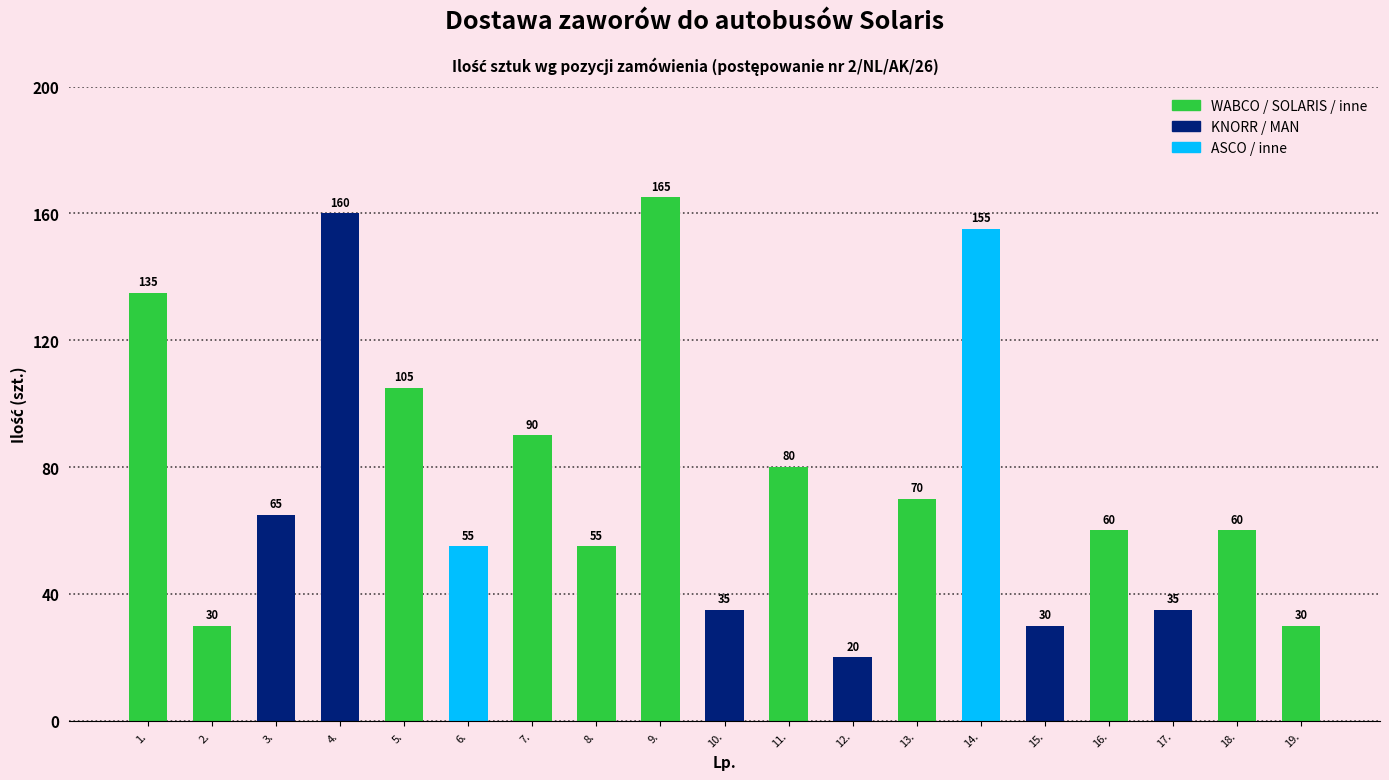

Reading left to right, extract all data points from this chart.

1.=135	2.=30	3.=65	4.=160	5.=105	6.=55	7.=90	8.=55	9.=165	10.=35	11.=80	12.=20	13.=70	14.=155	15.=30	16.=60	17.=35	18.=60	19.=30